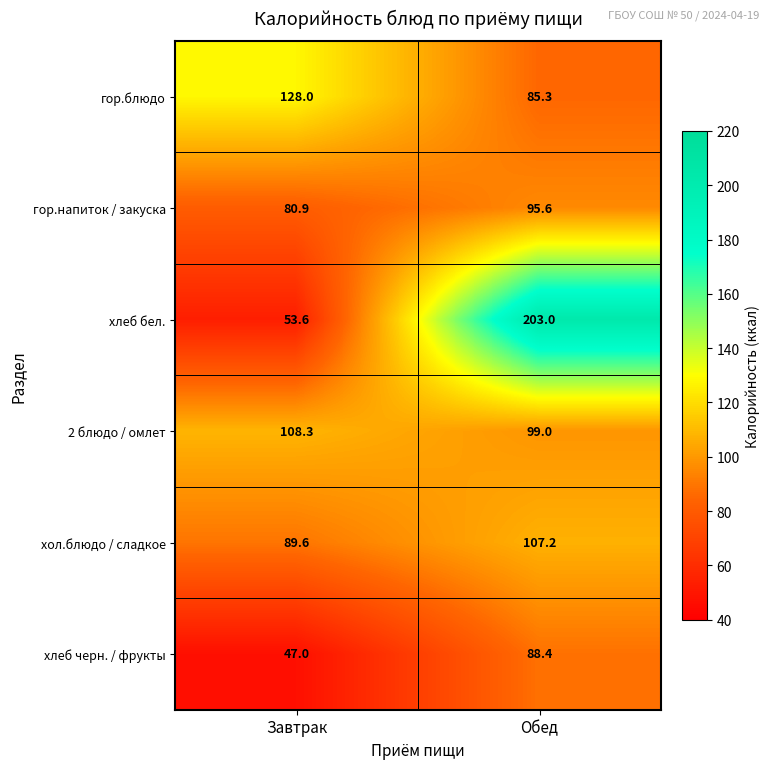

What is the maximum value shown in the chart?

203.0